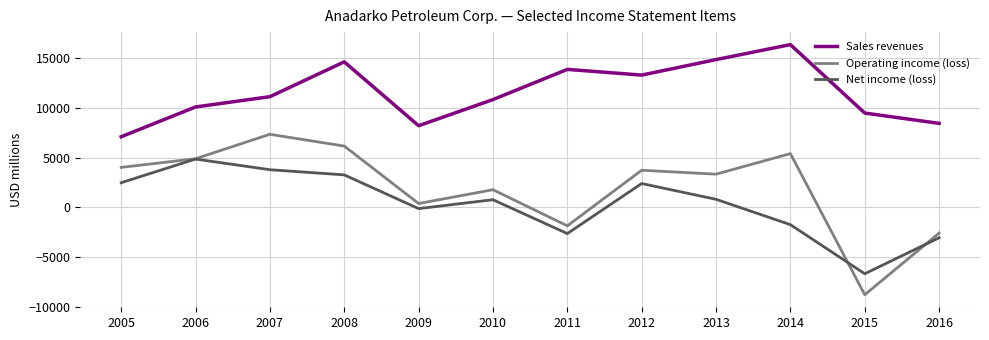

What is the sum of all Sales revenues values?

138387